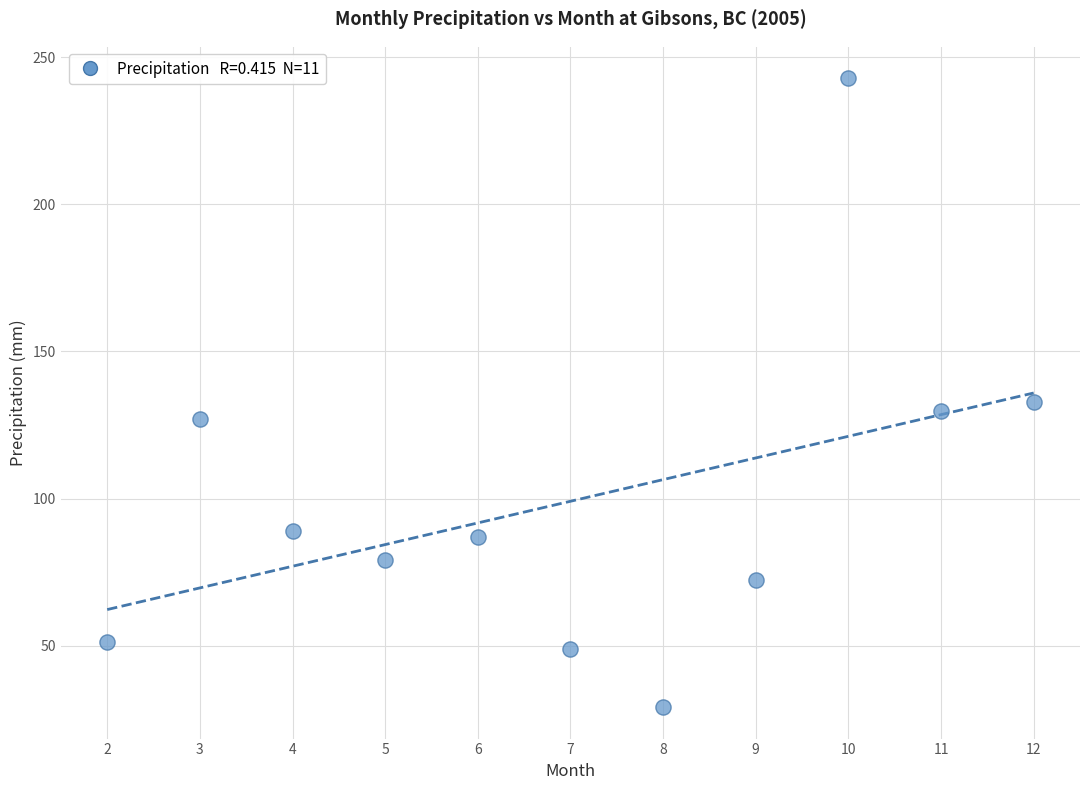

What is the average Y value?

99.1